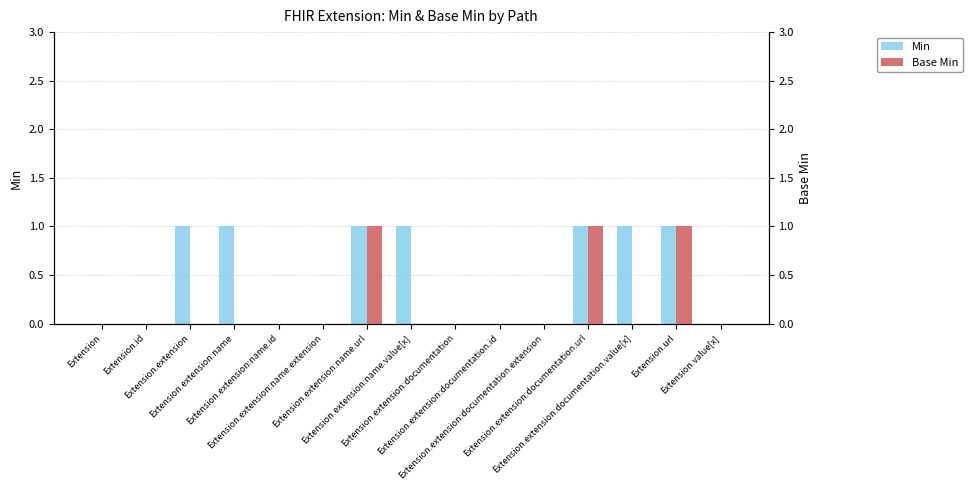

What position from the right is Extension.extension:name.id?

11